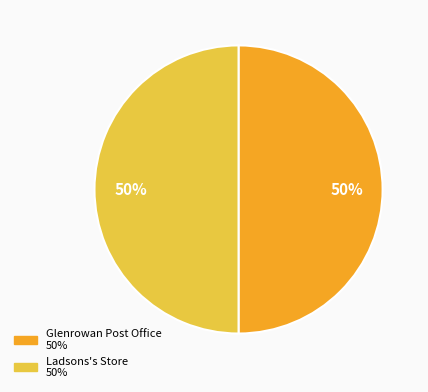

How many slices are in this pie chart?

2